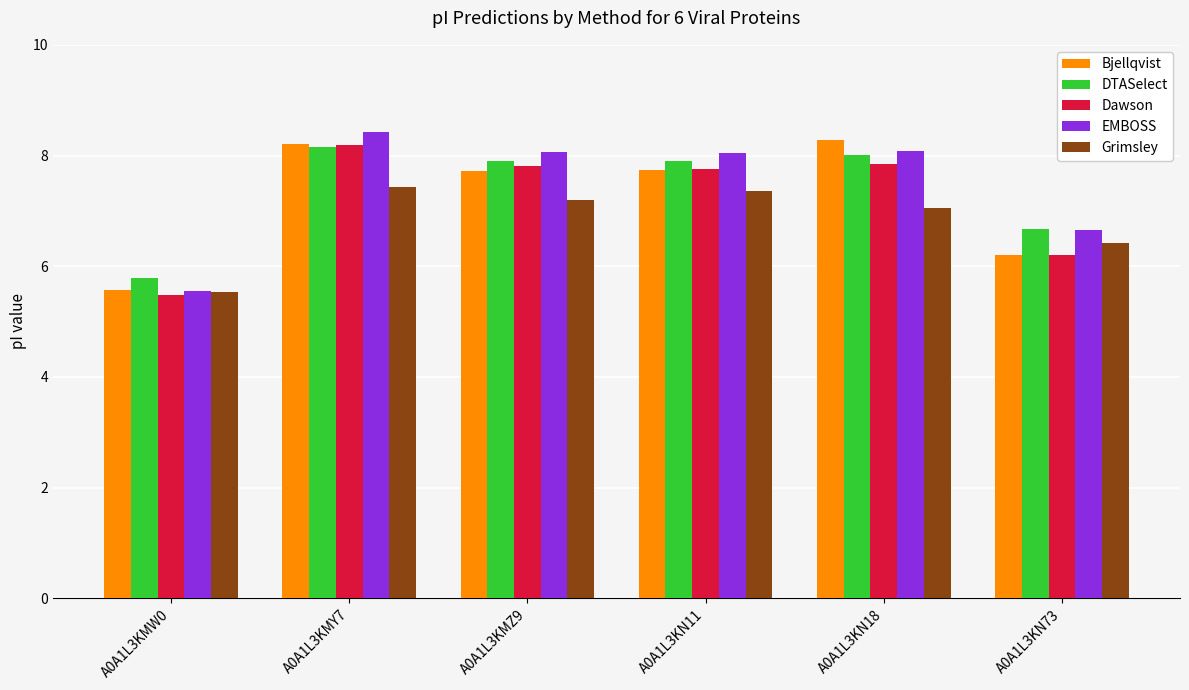

The value of Bjellqvist at A0A1L3KN11 is 10.5. True or false?

False